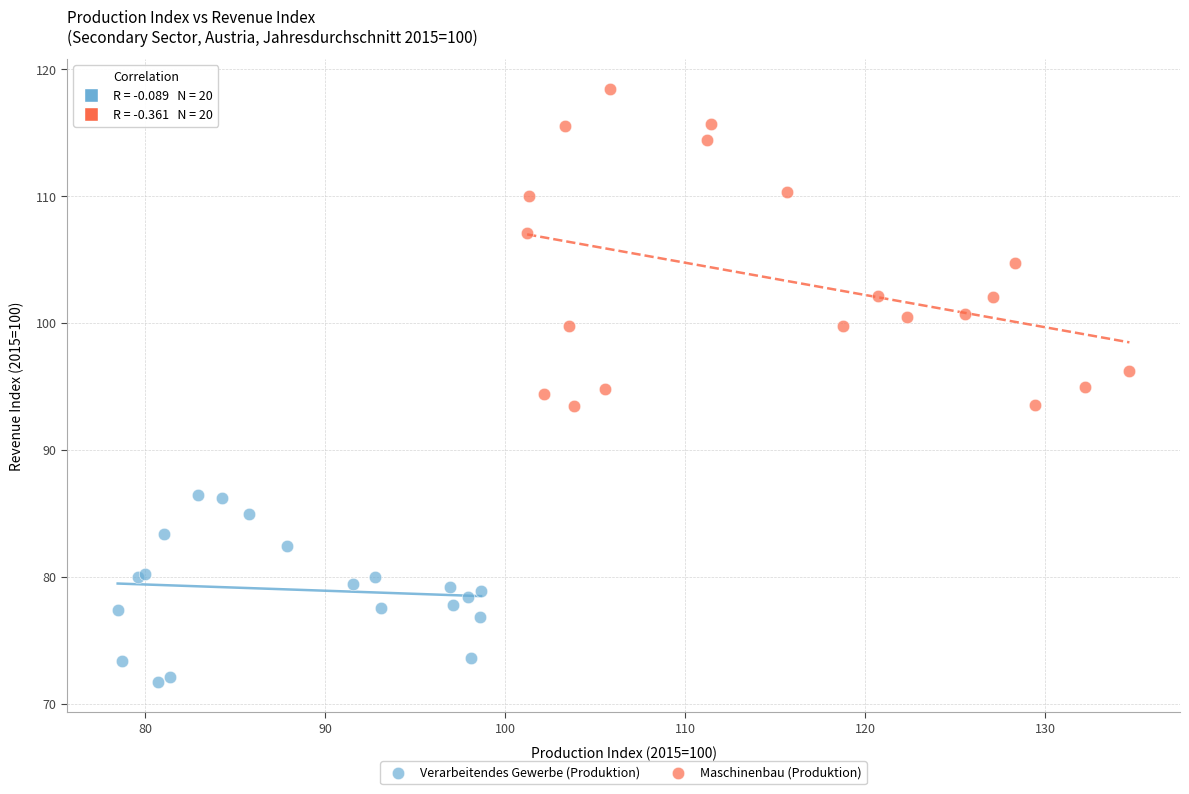

Which series reaches the minimum Y coordinate?

Verarbeitendes Gewerbe (Produktion)